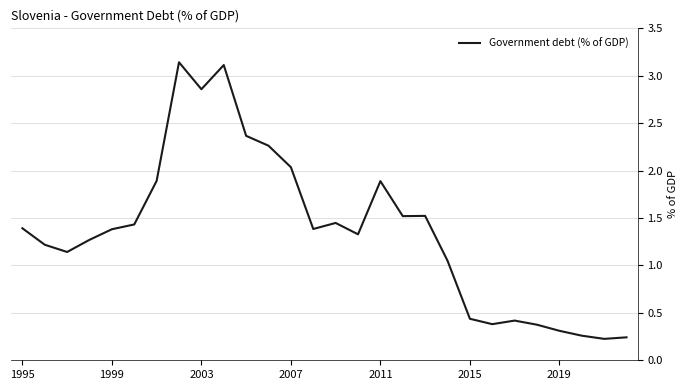

How many distinct data groups are displayed?

1